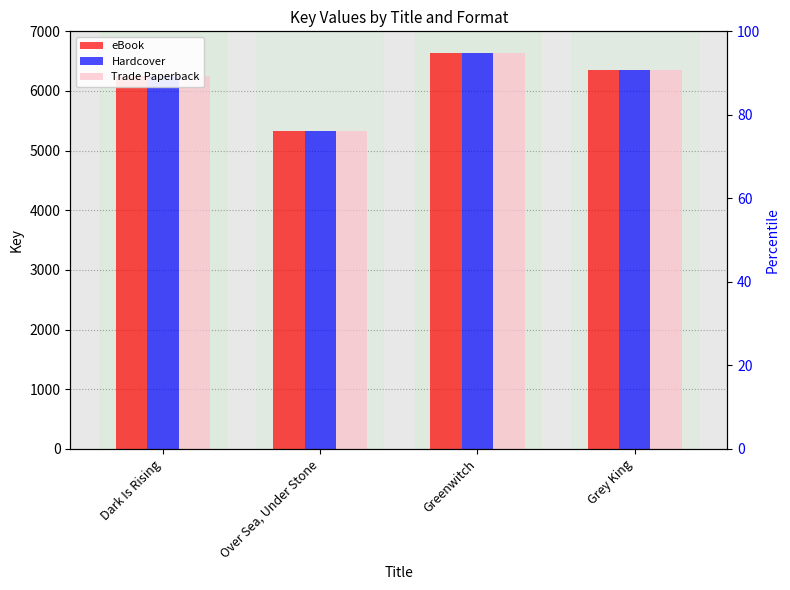

What is the approximate value of Hardcover at Dark Is Rising, to the nearest 10?

6250